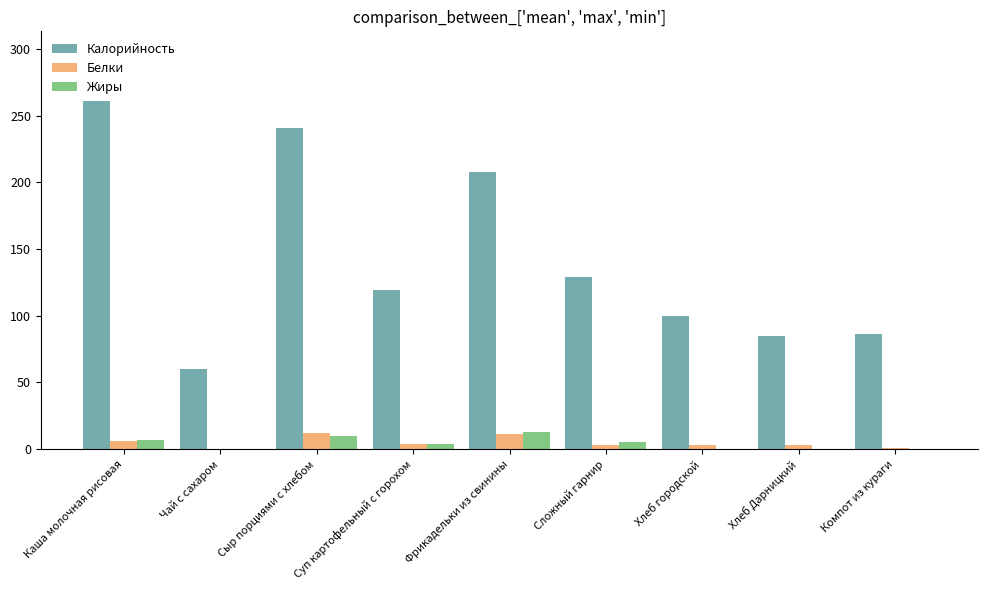

What is the average value of the Калорийность series?

143